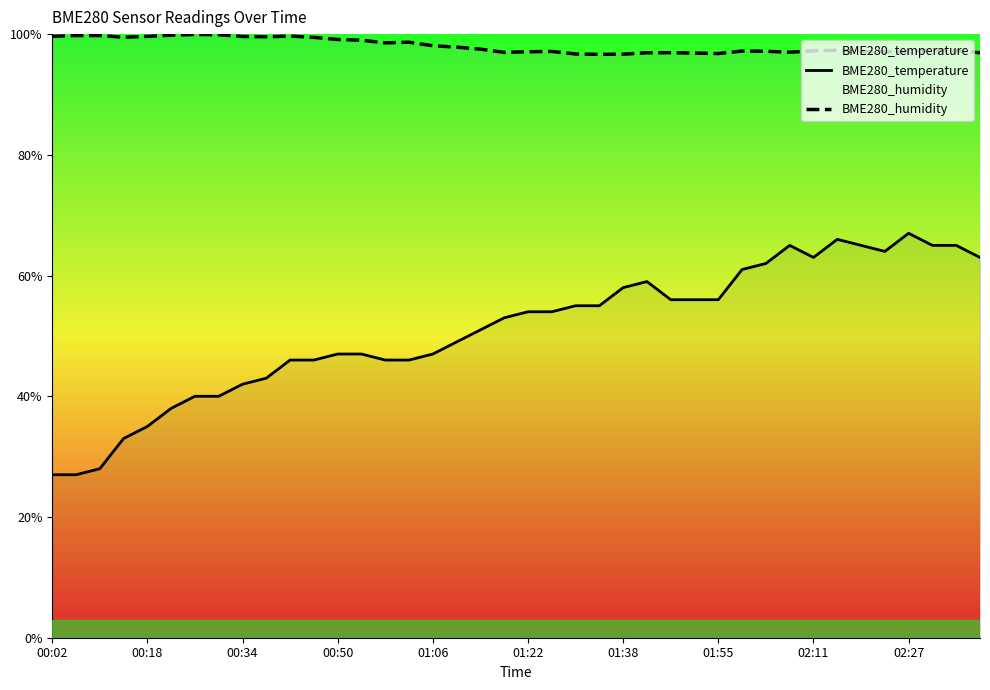

How many values in the BME280_humidity series exceed 97?

30